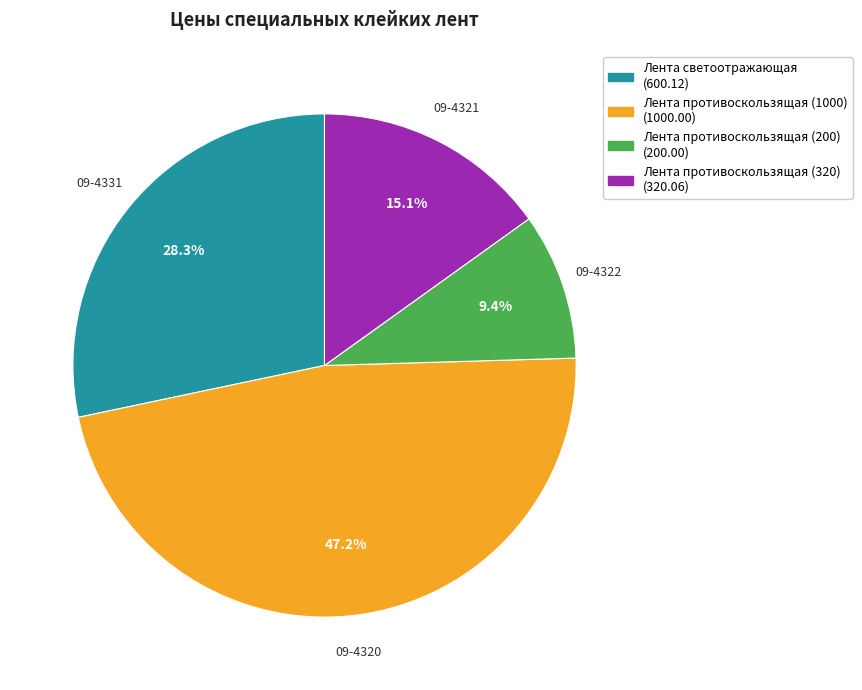

Does any single category account for the majority?

No